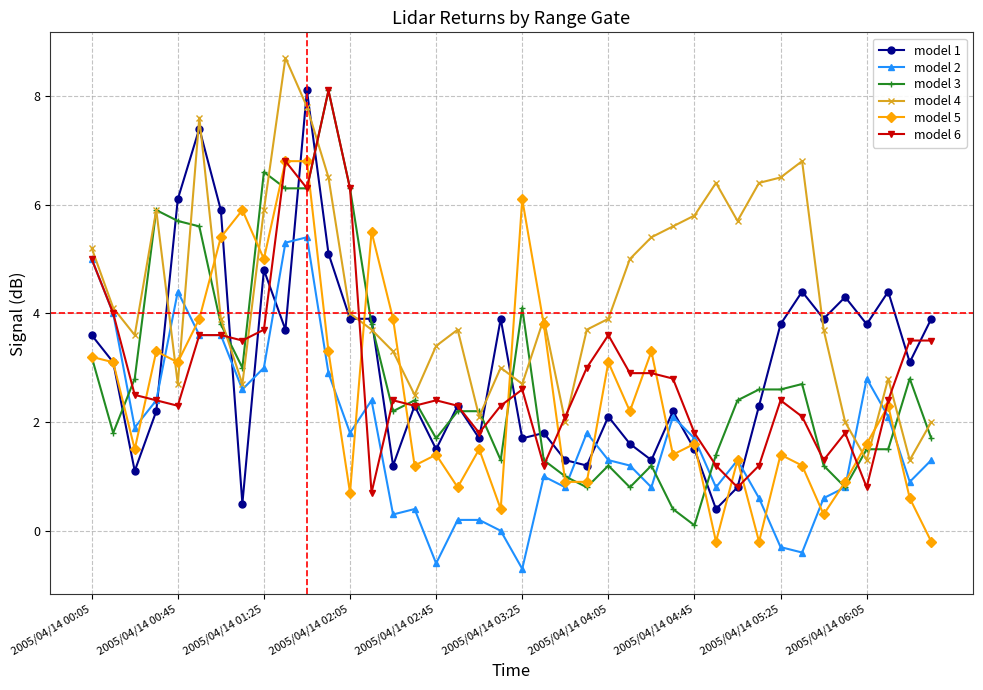

What is the lowest value of the model 4 series?

1.3